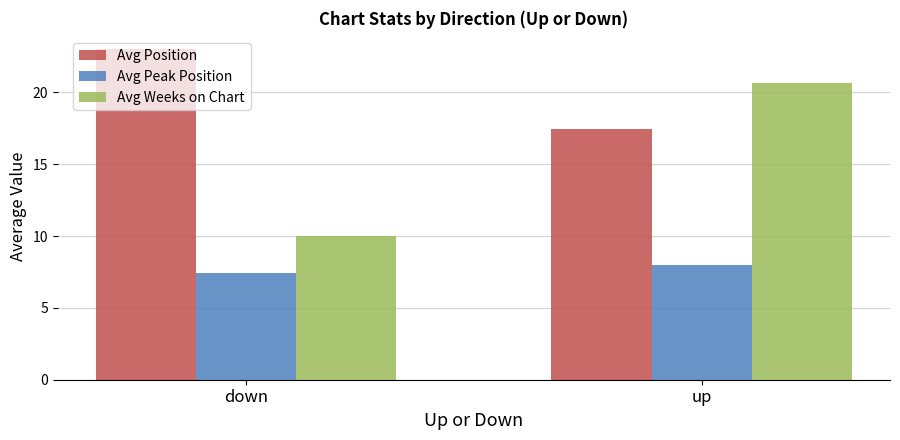

What is the label of the 2nd bar from the left?

up